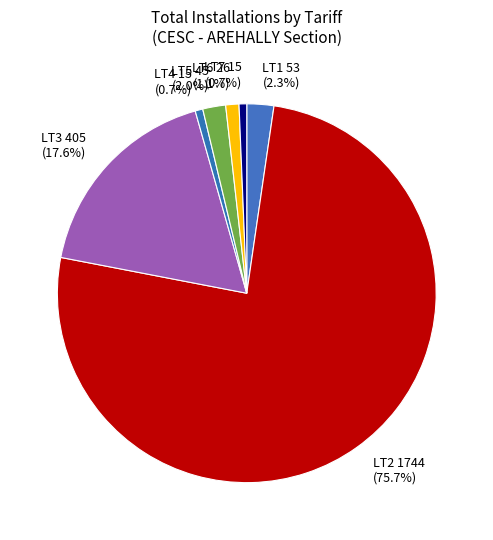

Is LT2 the majority of the pie?

Yes